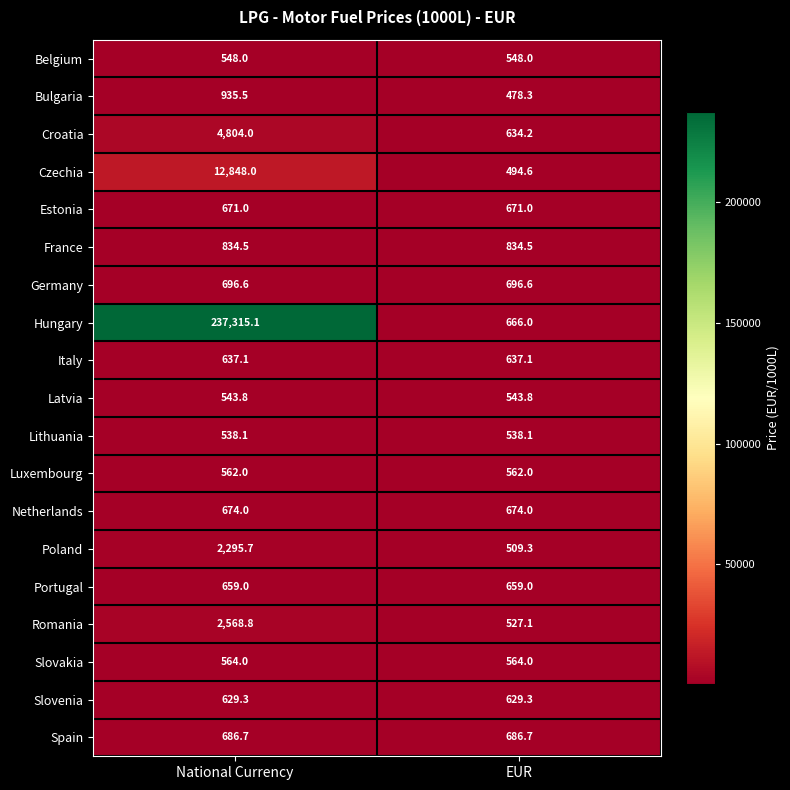

The France series shows 834.5 at EUR. True or false?

True